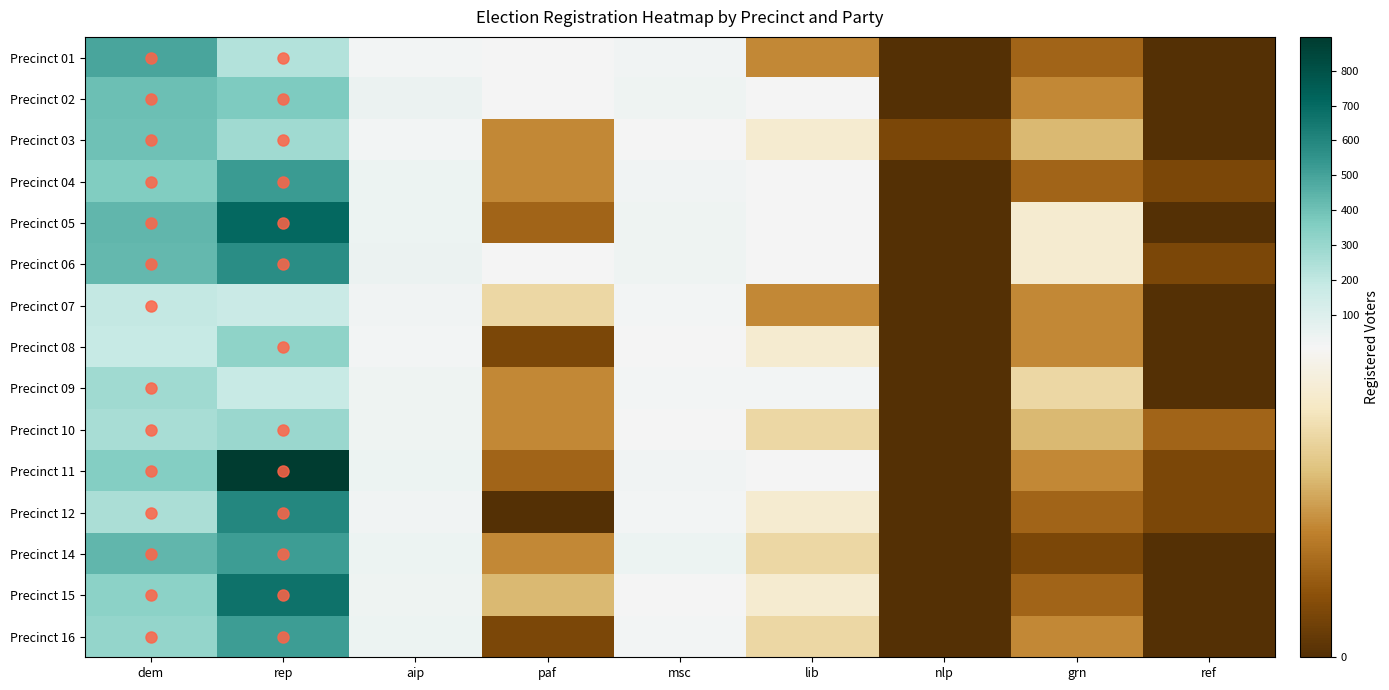

What is the difference between the highest and lowest values at grn?

5